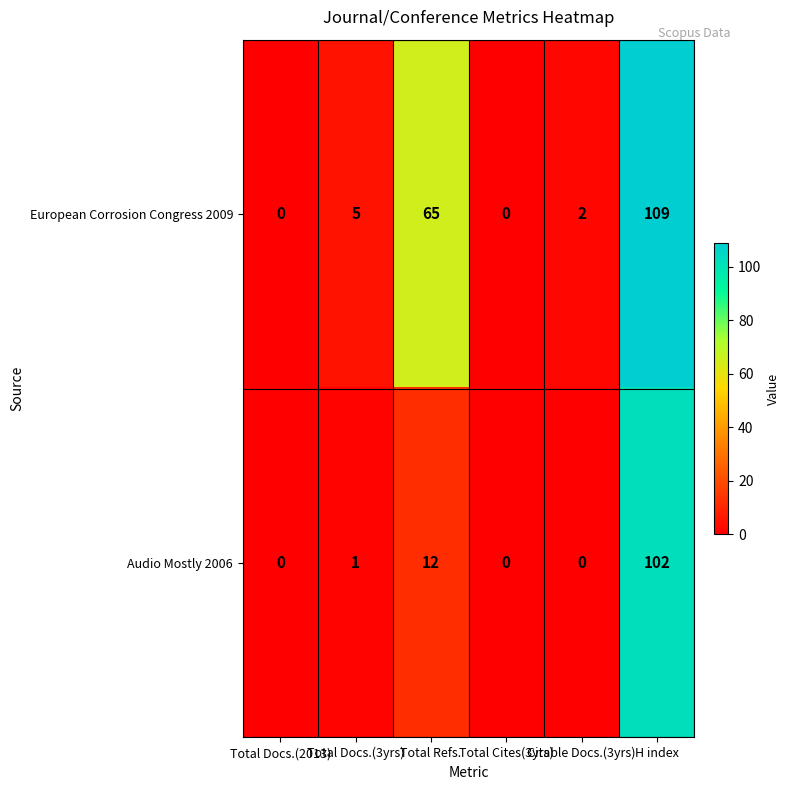

What is the greatest value displayed?

109